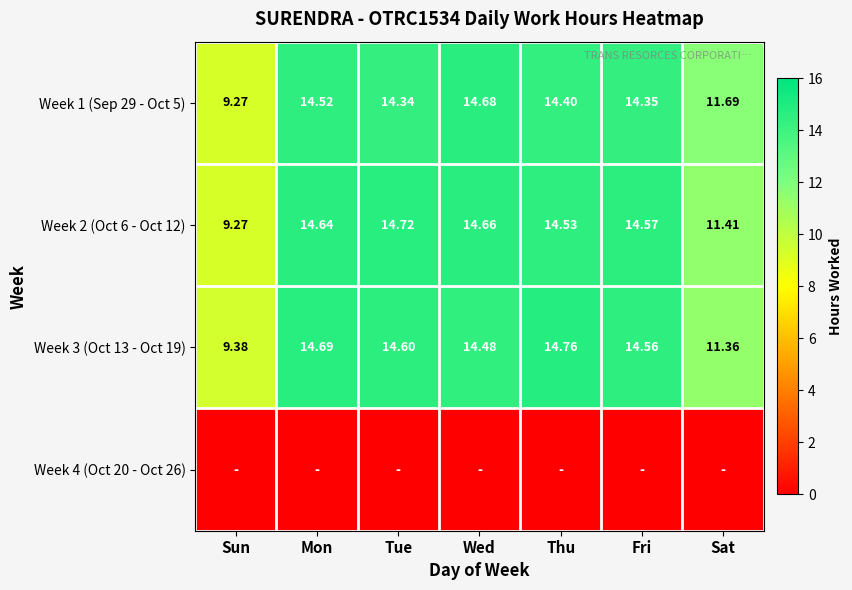

Rank the categories by Week 2 (Oct 6 - Oct 12) value from highest to lowest.

Tue, Wed, Mon, Fri, Thu, Sat, Sun